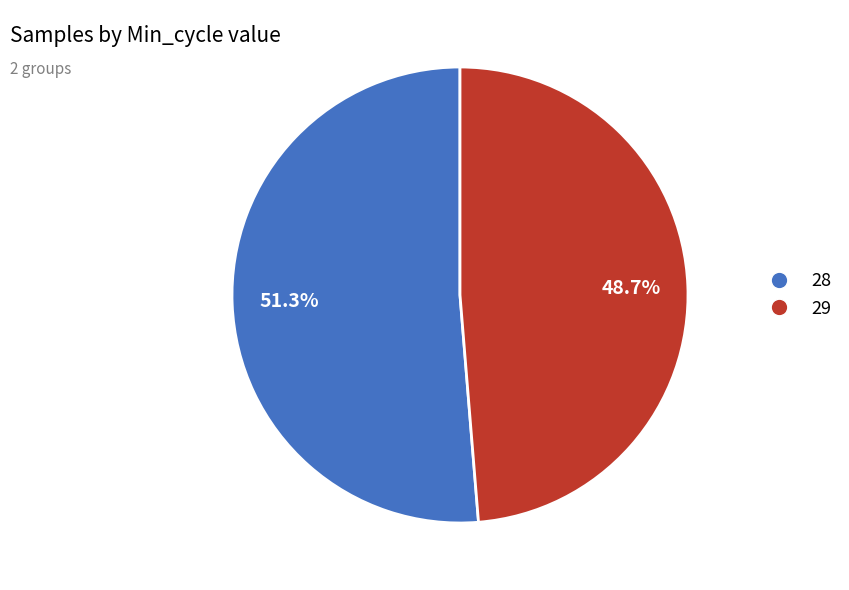

Is there a majority slice in this chart?

Yes